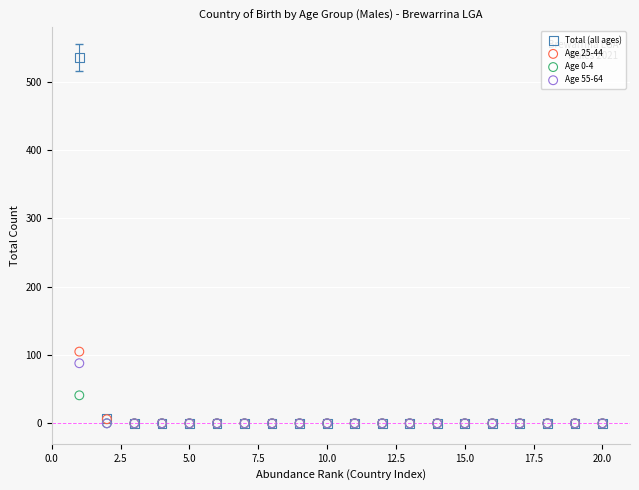

Across all series, what Y value is closest to 268?

105